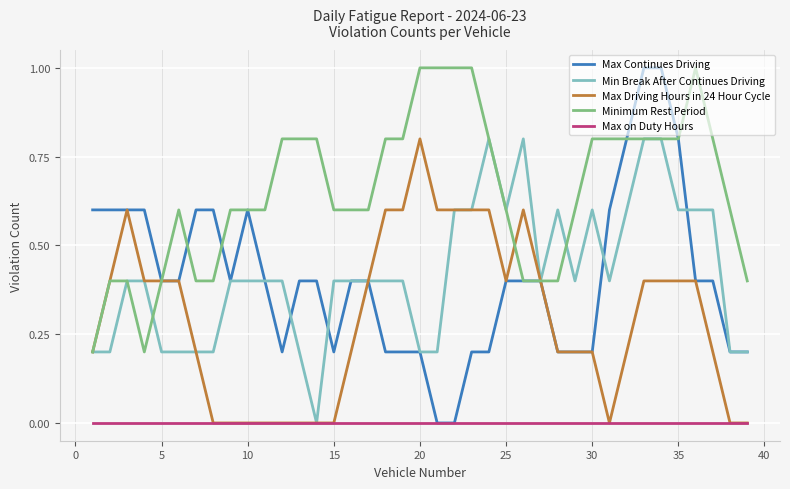

Which series has the widest spread of values?

Max Continues Driving